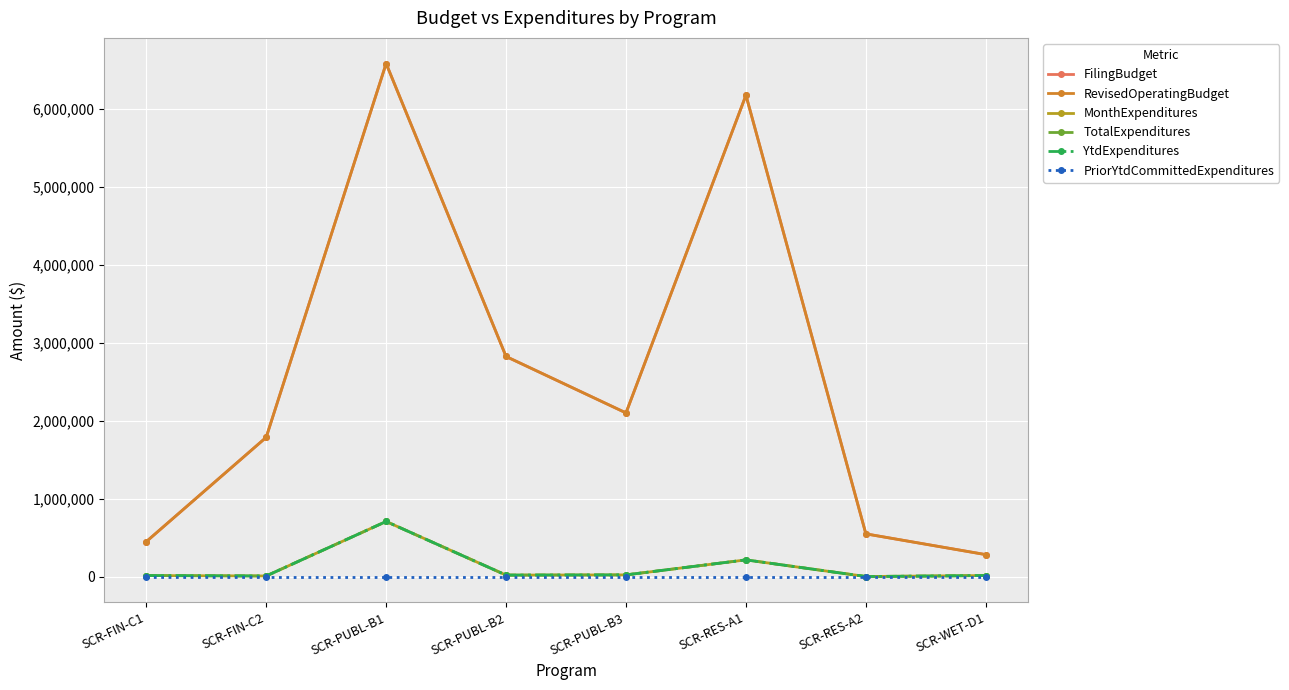

True or false: RevisedOperatingBudget and YtdExpenditures intersect in this chart.

False